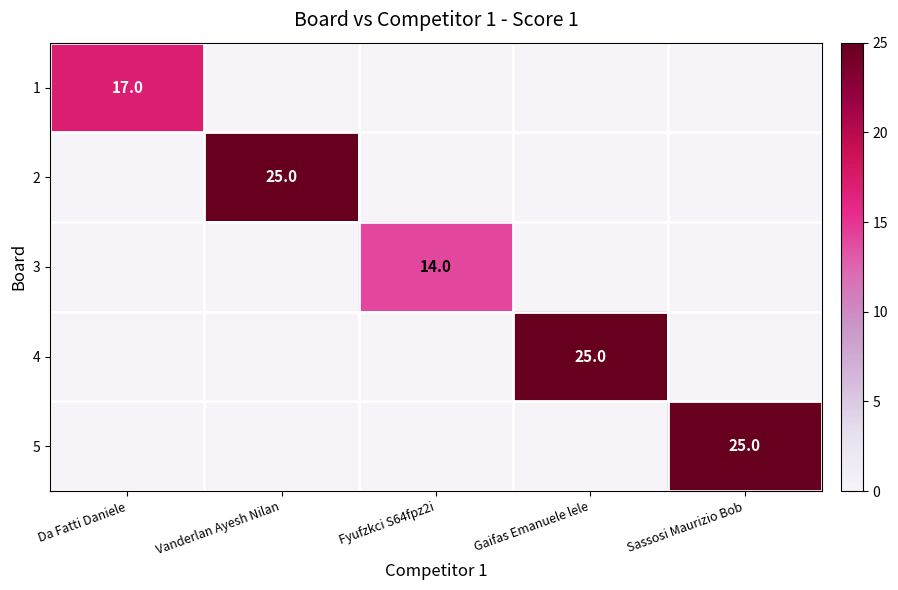

True or false: 3 has a value of 7 at Fyufzkci S64fpz2i.

False